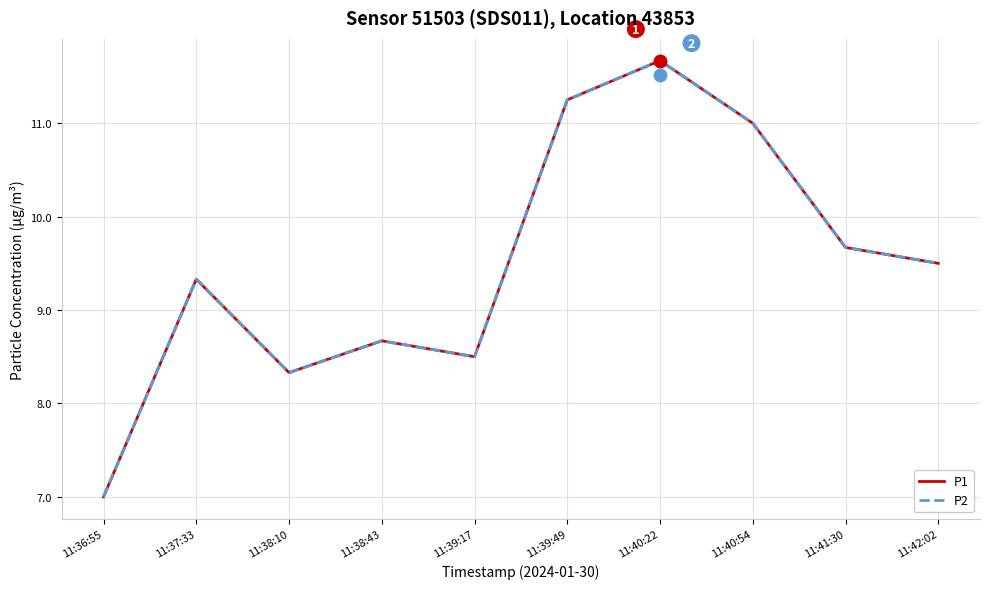

Does the chart display data point markers on the line(s)?

No